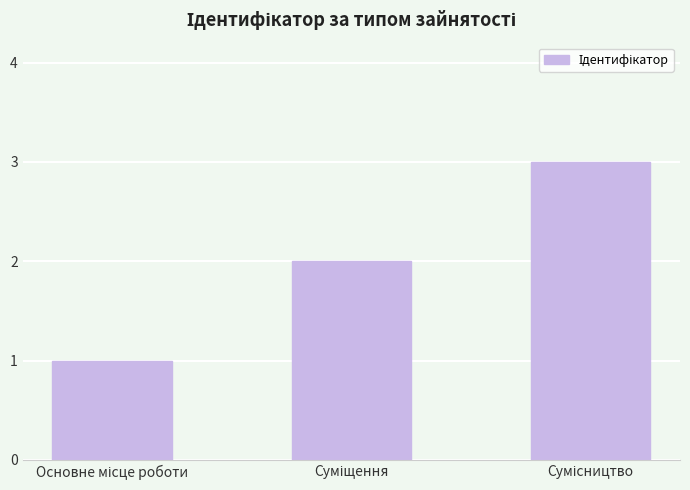

What is the sum of all values?

6